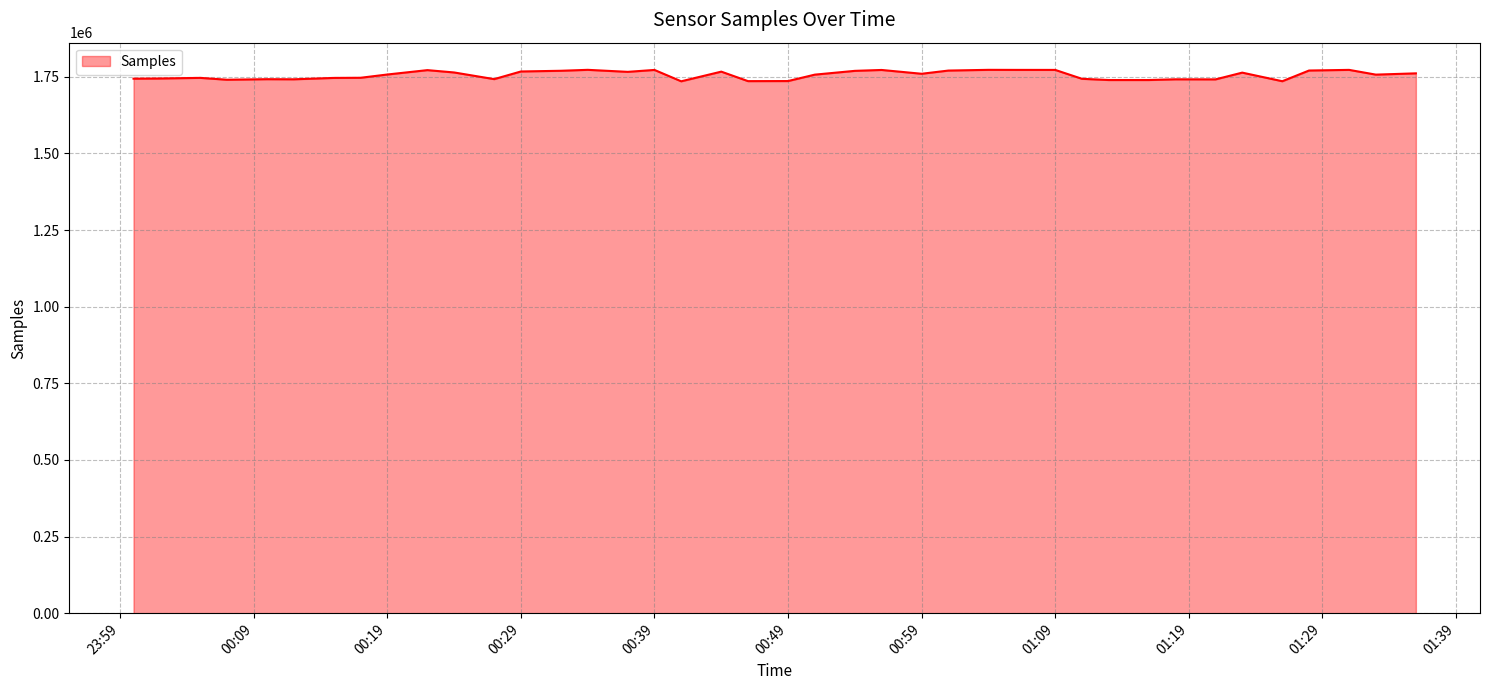

What is the difference between the maximum and minimum values?

37423